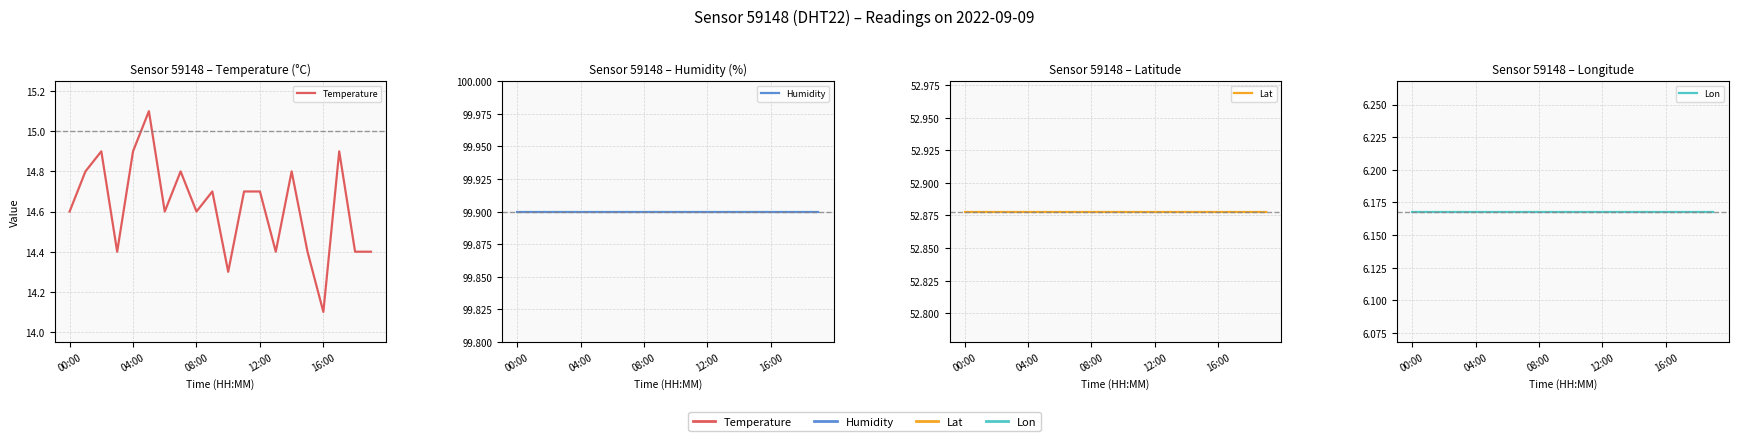

Which series has the widest spread of values?

Temperature